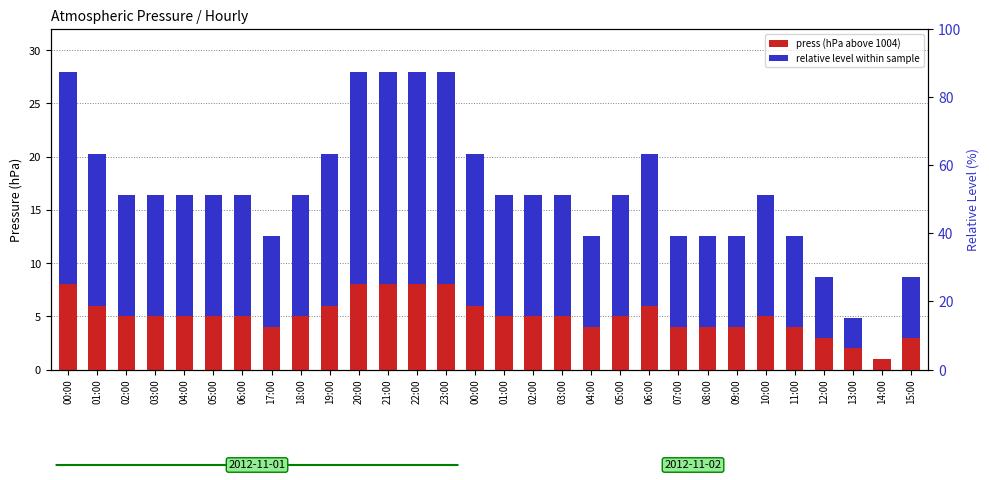

The relative level series shows 5.7 at 15:00. True or false?

True